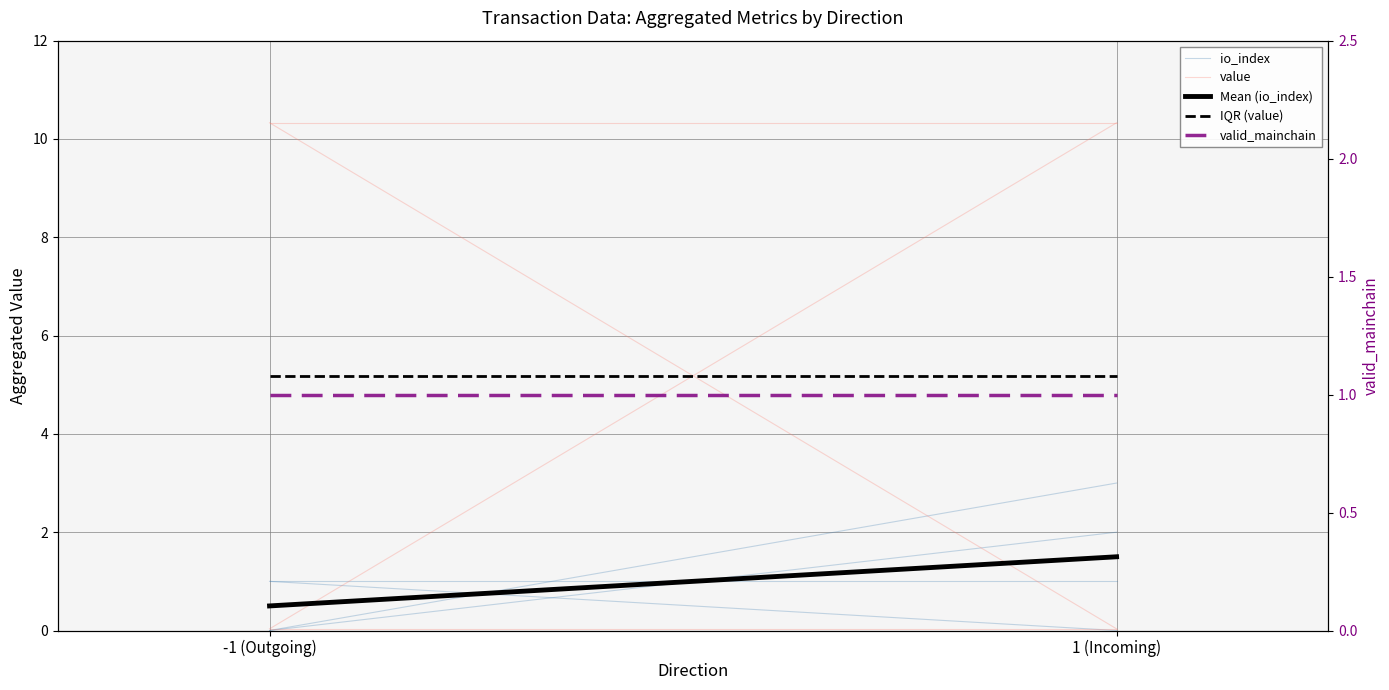

How many positive values does the io_index series have?

1